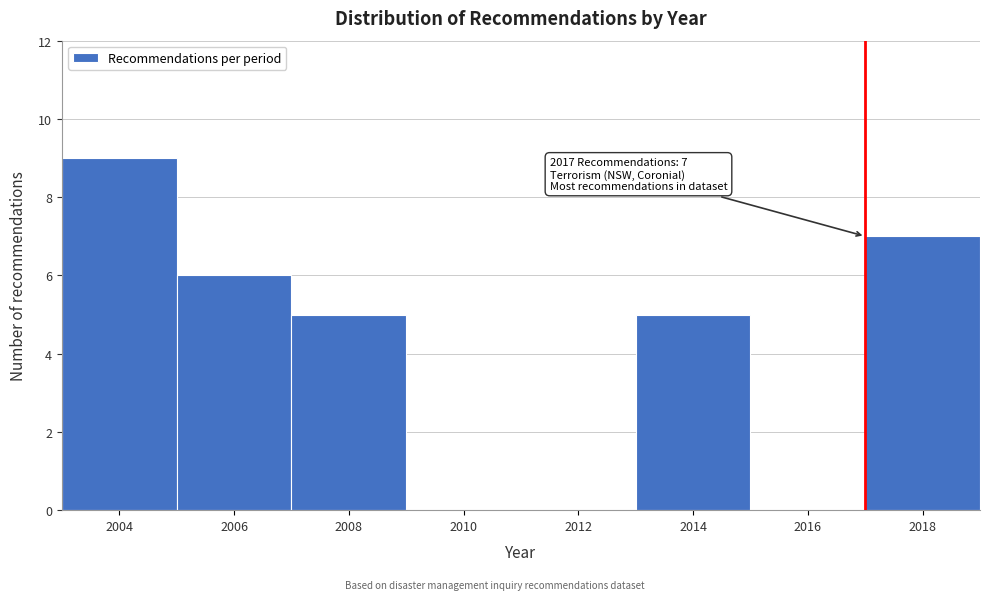

Over which range of the x-axis is the bar tallest?

2003 to 2005